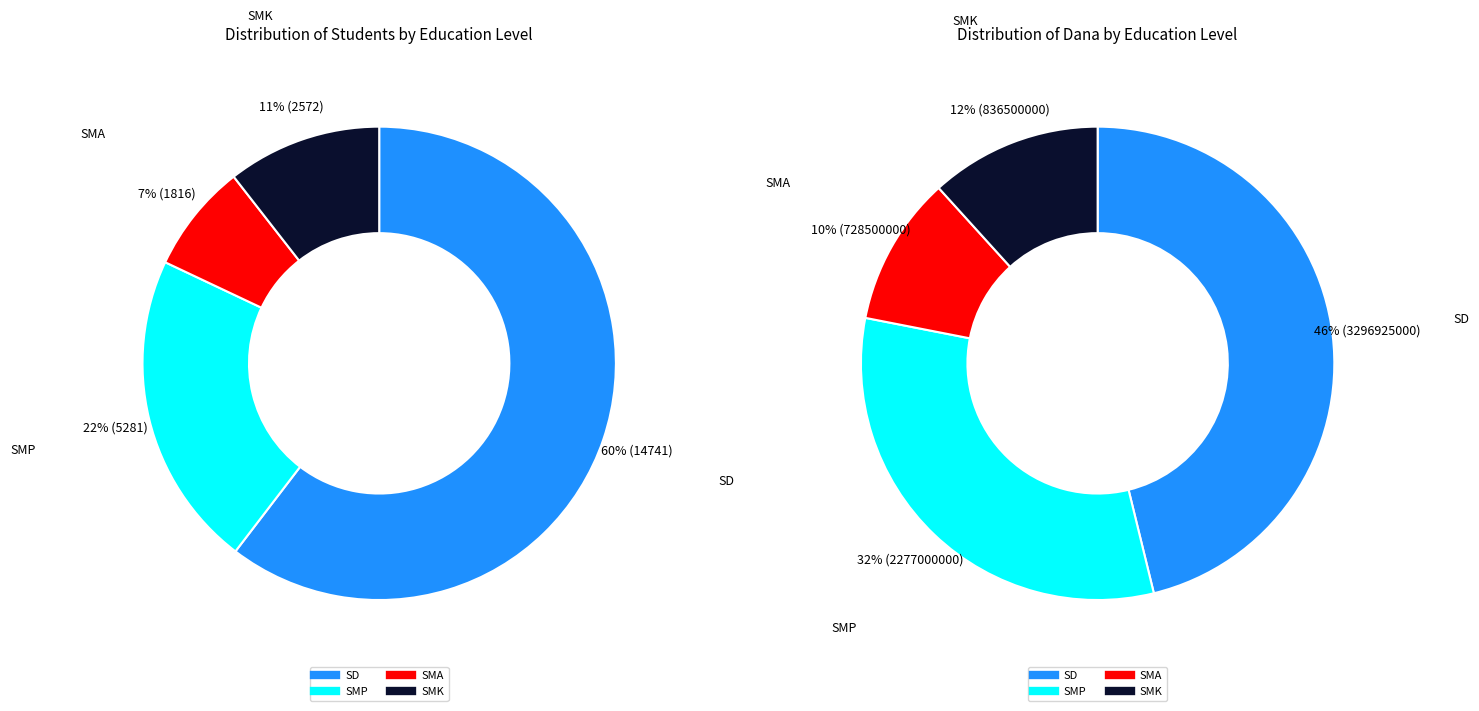

The 4 slice represents 7% of the pie. True or false?

True